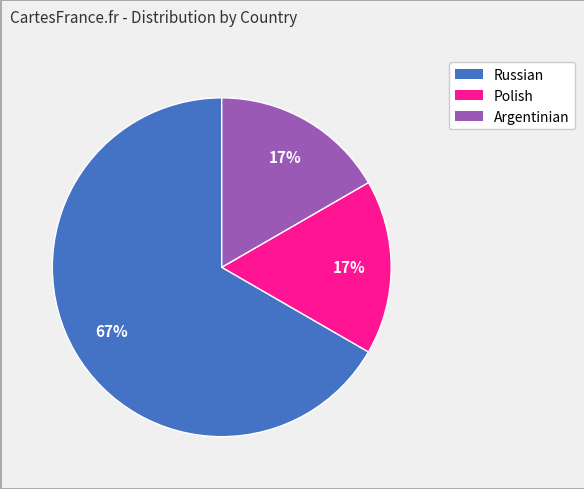

Count the number of slices in the pie.

3